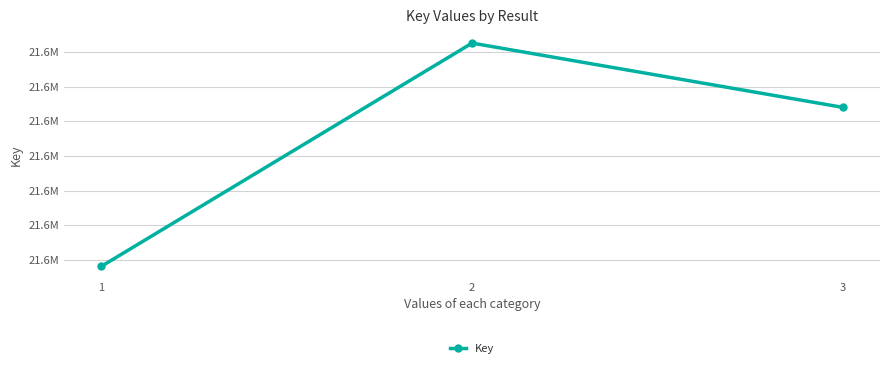

What is the value of the 2nd point from the left?

21609851